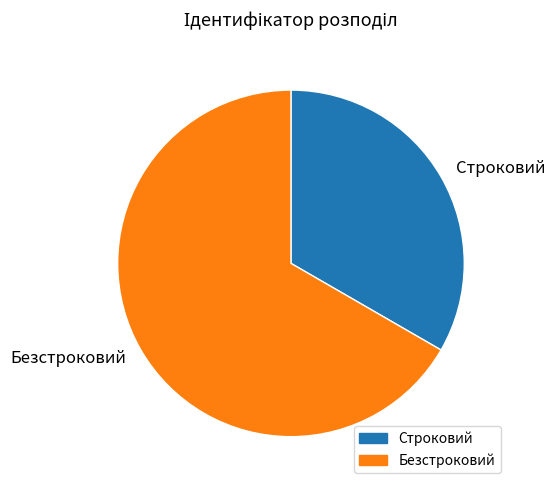

Is Строковий the majority of the pie?

No